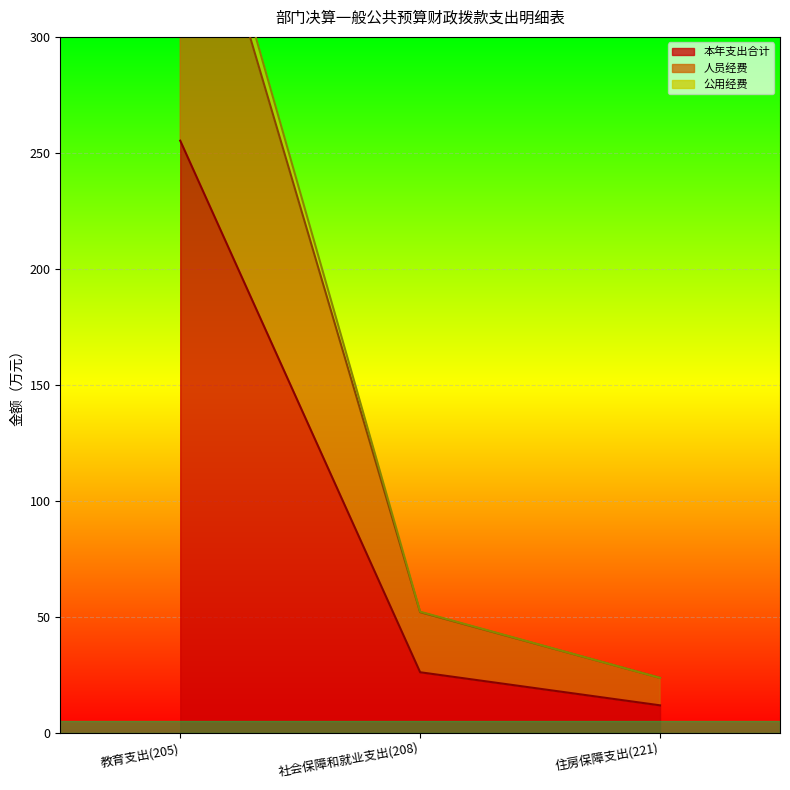

Rank the series by their maximum value, from lowest to highest.

本年支出合计, 人员经费, 公用经费